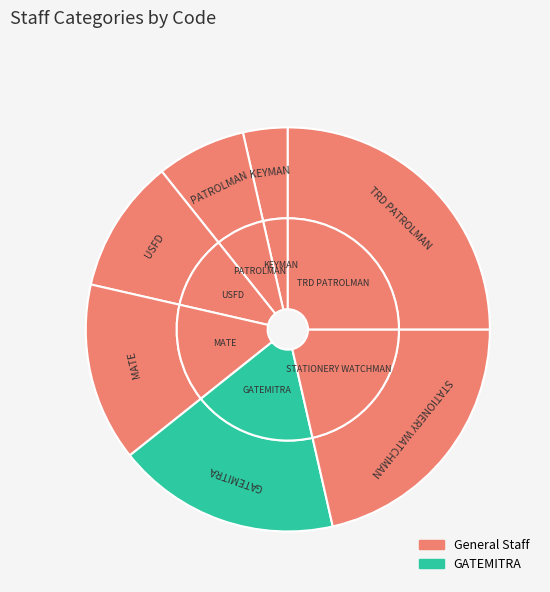

Between PATROLMAN and GATEMITRA, which is larger?

GATEMITRA